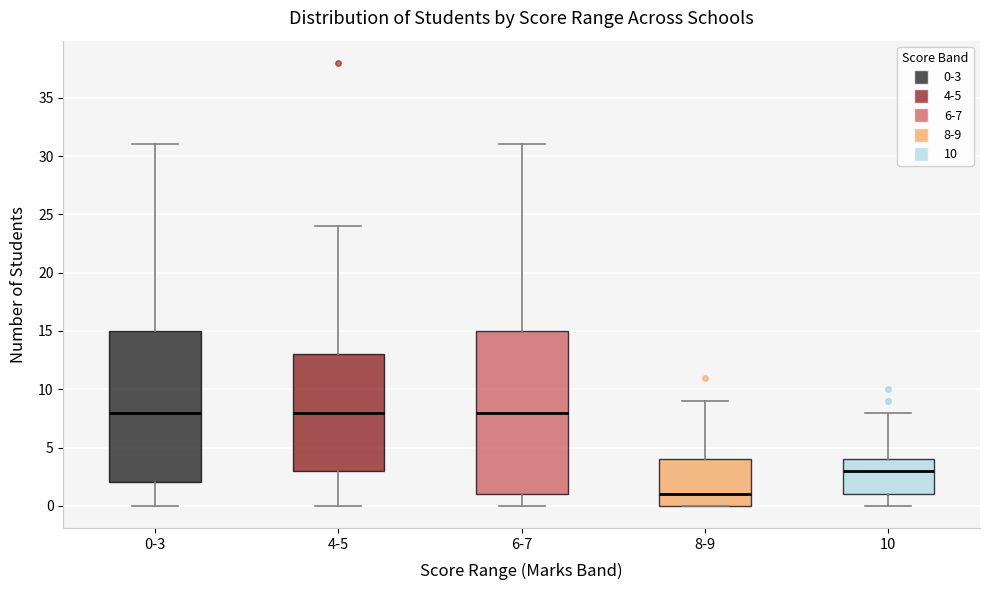

Reading left to right, read every box against the y-axis: the position of its median line, the range the box covers, and the ends of its whiskers. The values are not printed on the chart, so give them approximately, as read against the axis.

0-3: median 8, box 2 to 15, whiskers 0 to 31
4-5: median 8, box 3 to 13, whiskers 0 to 24
6-7: median 8, box 1 to 15, whiskers 0 to 31
8-9: median 1, box 0 to 4, whiskers 0 to 9
10: median 3, box 1 to 4, whiskers 0 to 8